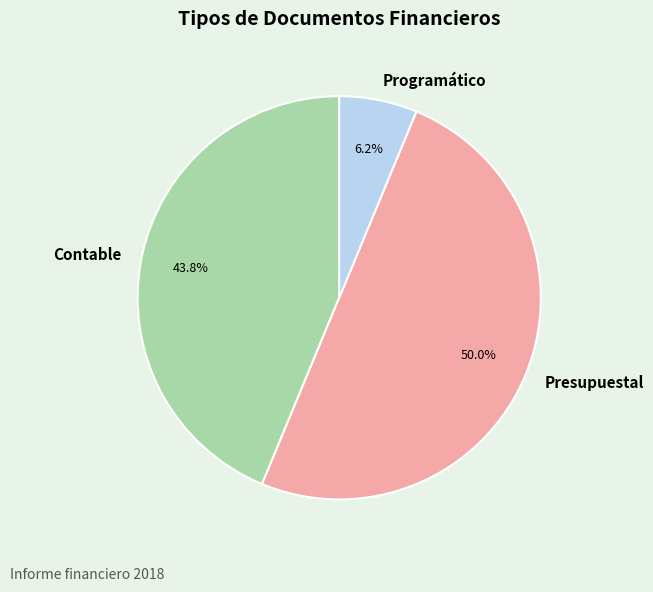

To the nearest percent, what portion does Presupuestal represent?

50%